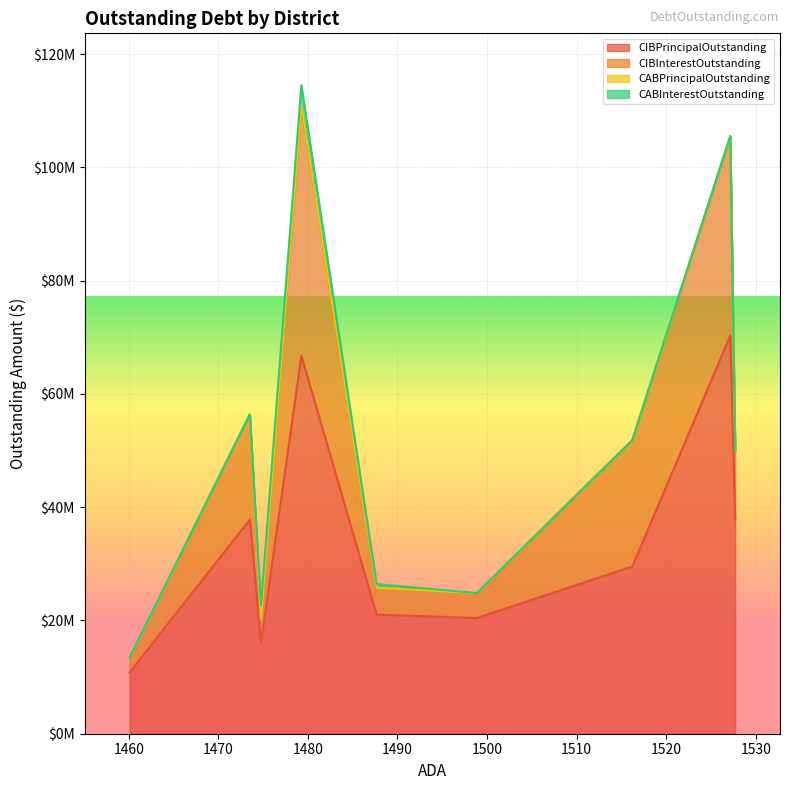

Between Diboll ISD and London ISD, which series saw the biggest shift?

CIBPrincipalOutstanding